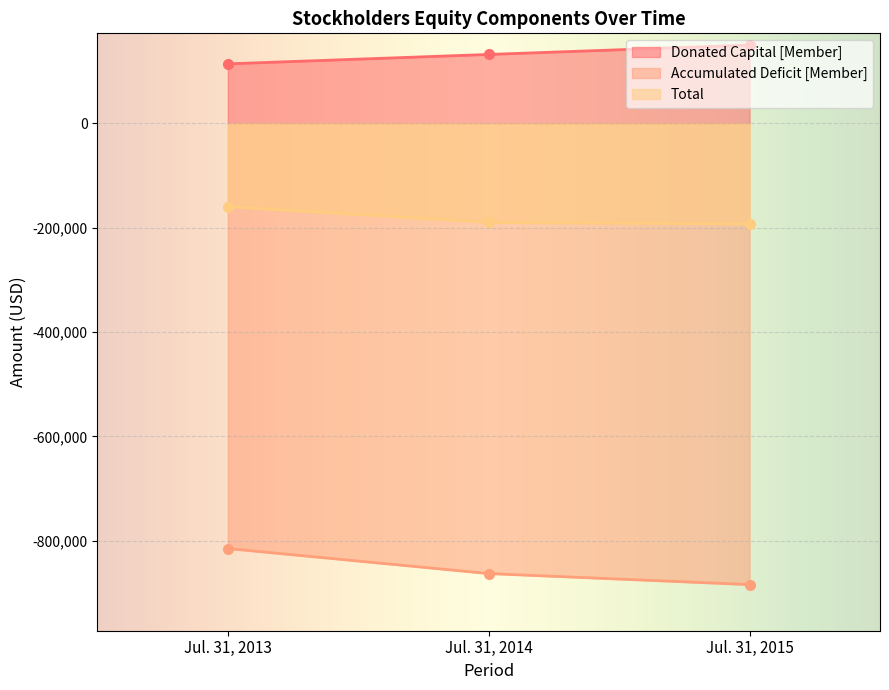

Which category has the lowest value in the Total series?

Jul. 31, 2015